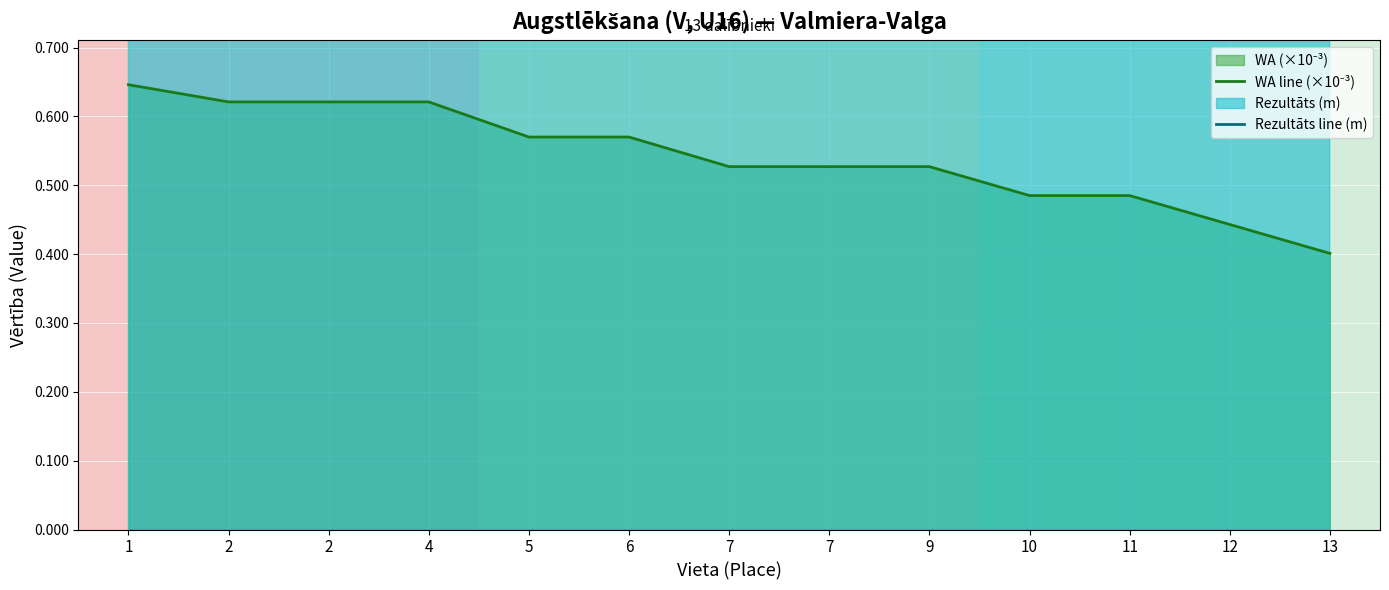

Which series has the largest total across all categories?

Rezultāts line (m)